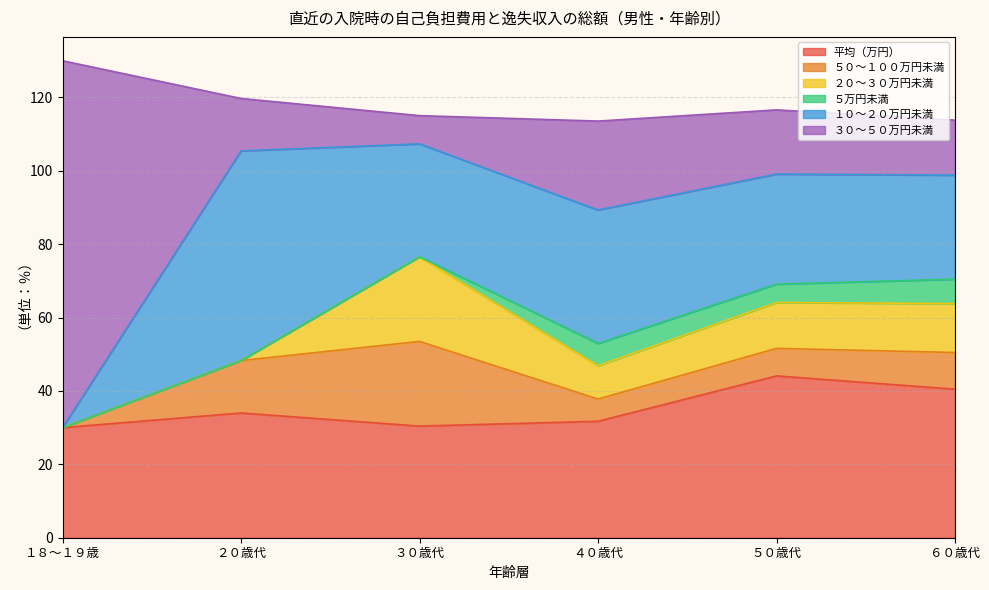

Reading left to right, extract all data points from this chart.

平均（万円）: 30.0	34.0	30.4	31.7	44.1	40.5
５０～１００万円未満: 0.0	14.3	23.1	6.1	7.5	10.0
２０～３０万円未満: 0.0	0.0	23.1	9.1	12.5	13.3
５万円未満: 0.0	0.0	0.0	6.1	5.0	6.7
１０～２０万円未満: 0.0	57.1	30.8	36.4	30.0	28.3
３０～５０万円未満: 100.0	14.3	7.7	24.2	17.5	15.0